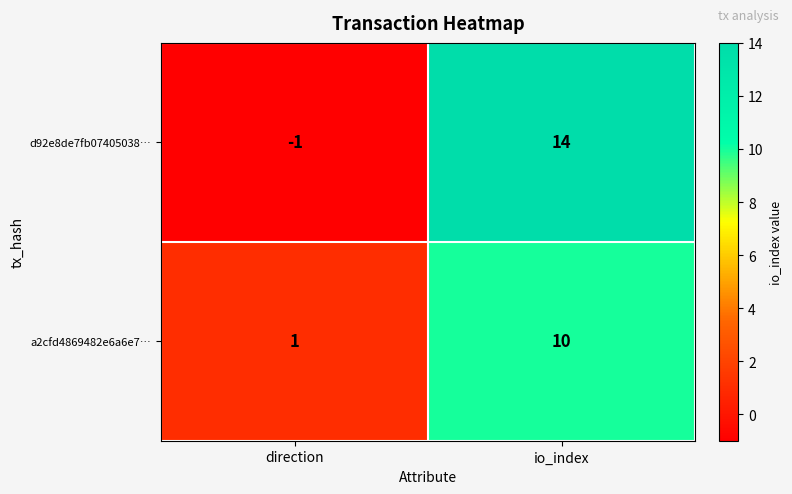

Which series has the widest spread of values?

d92e8de7fb07405038…